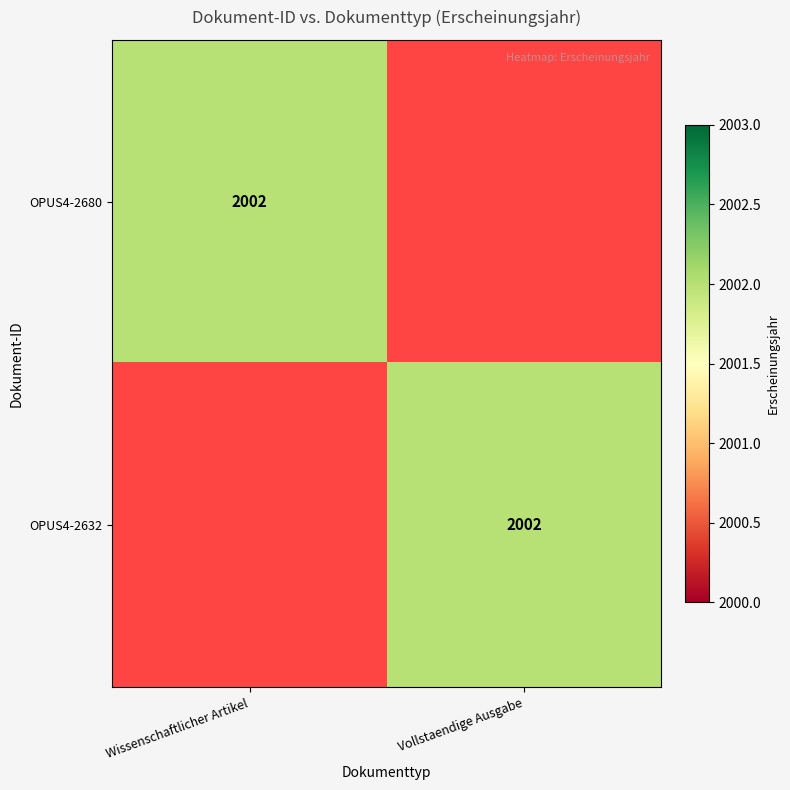

True or false: OPUS4-2680 has a value of 3240 at Wissenschaftlicher Artikel.

False